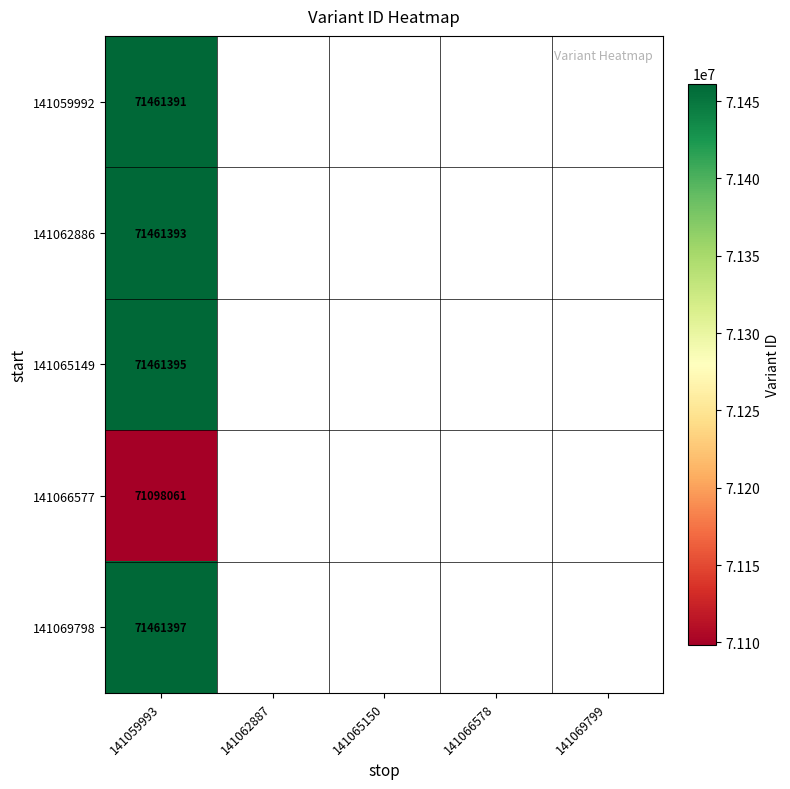

True or false: 141059992 has a value of 71461391 at 141059993.

True